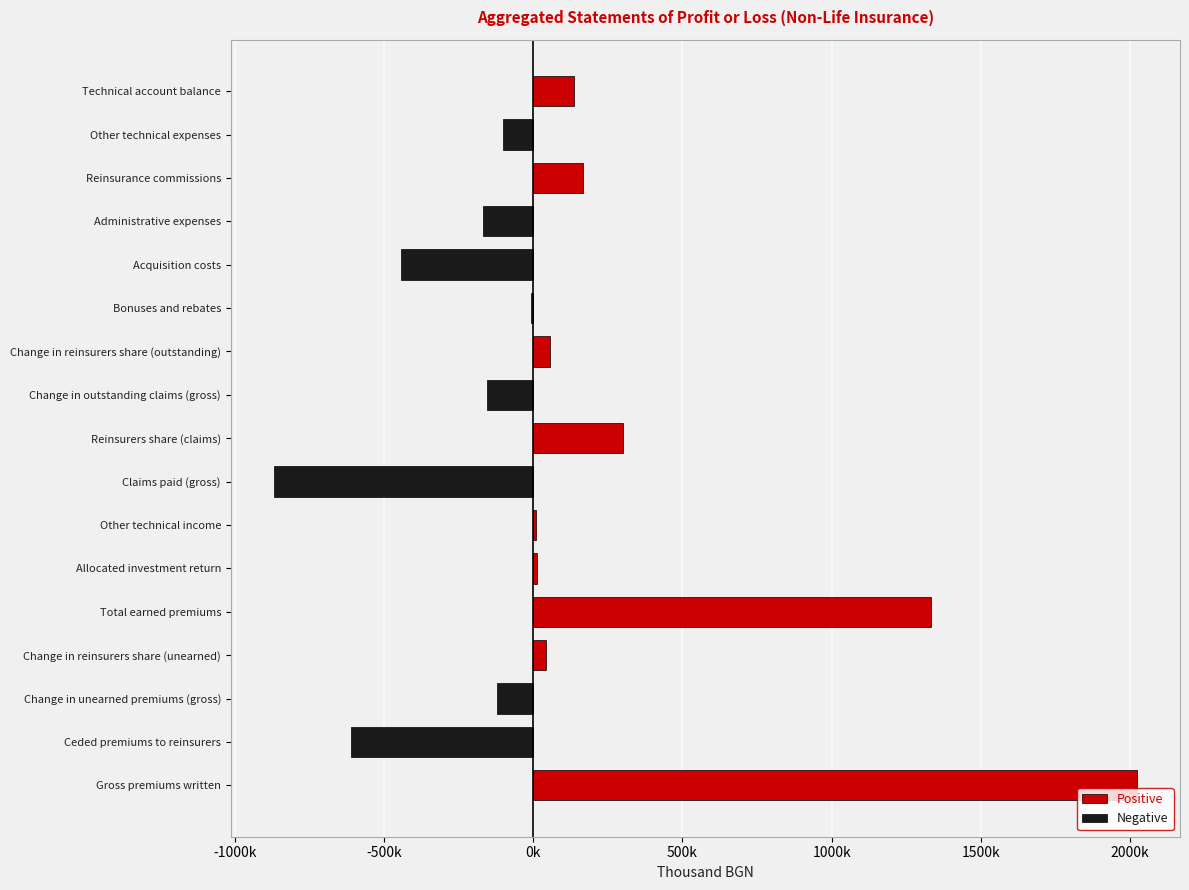

How many positive values does the Positive series have?

9